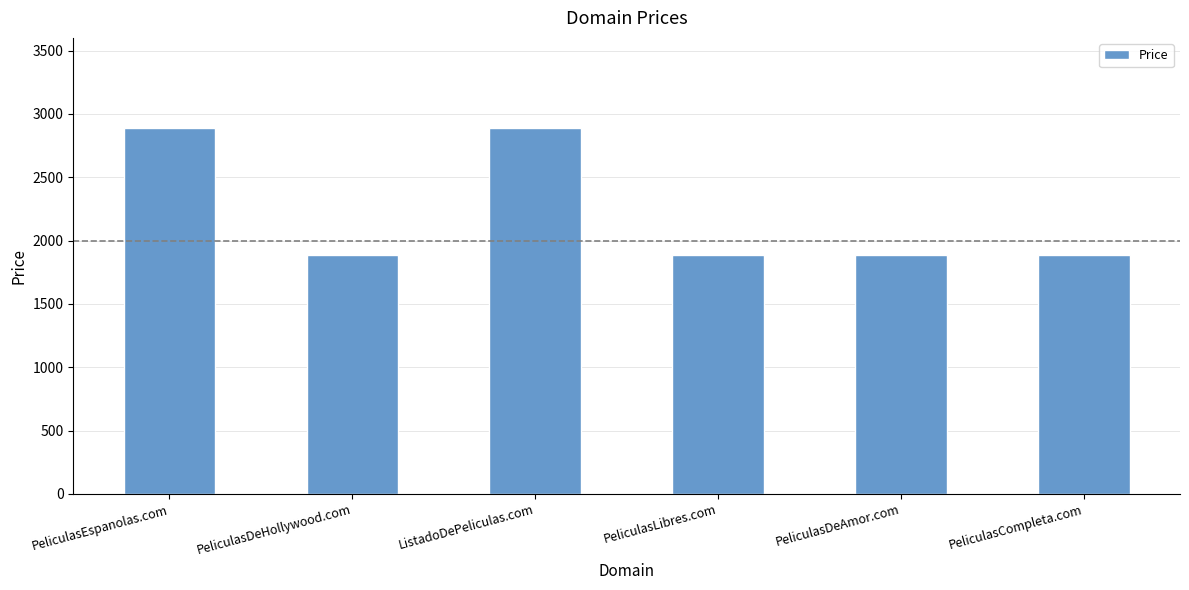

Approximately how many times larger is the value at PeliculasDeHollywood.com compared to PeliculasCompleta.com?

1.0